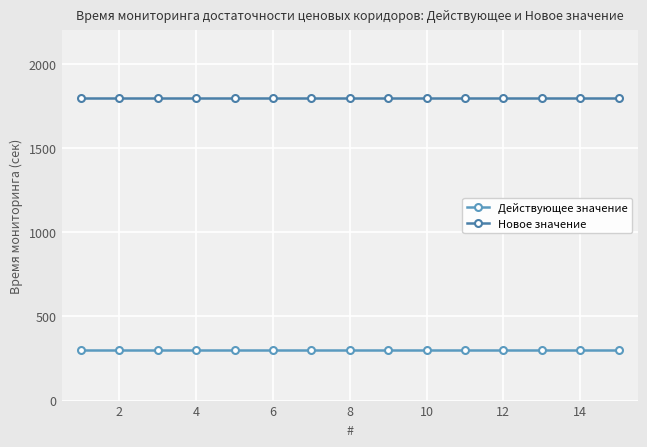

How many lines are shown in the chart?

2